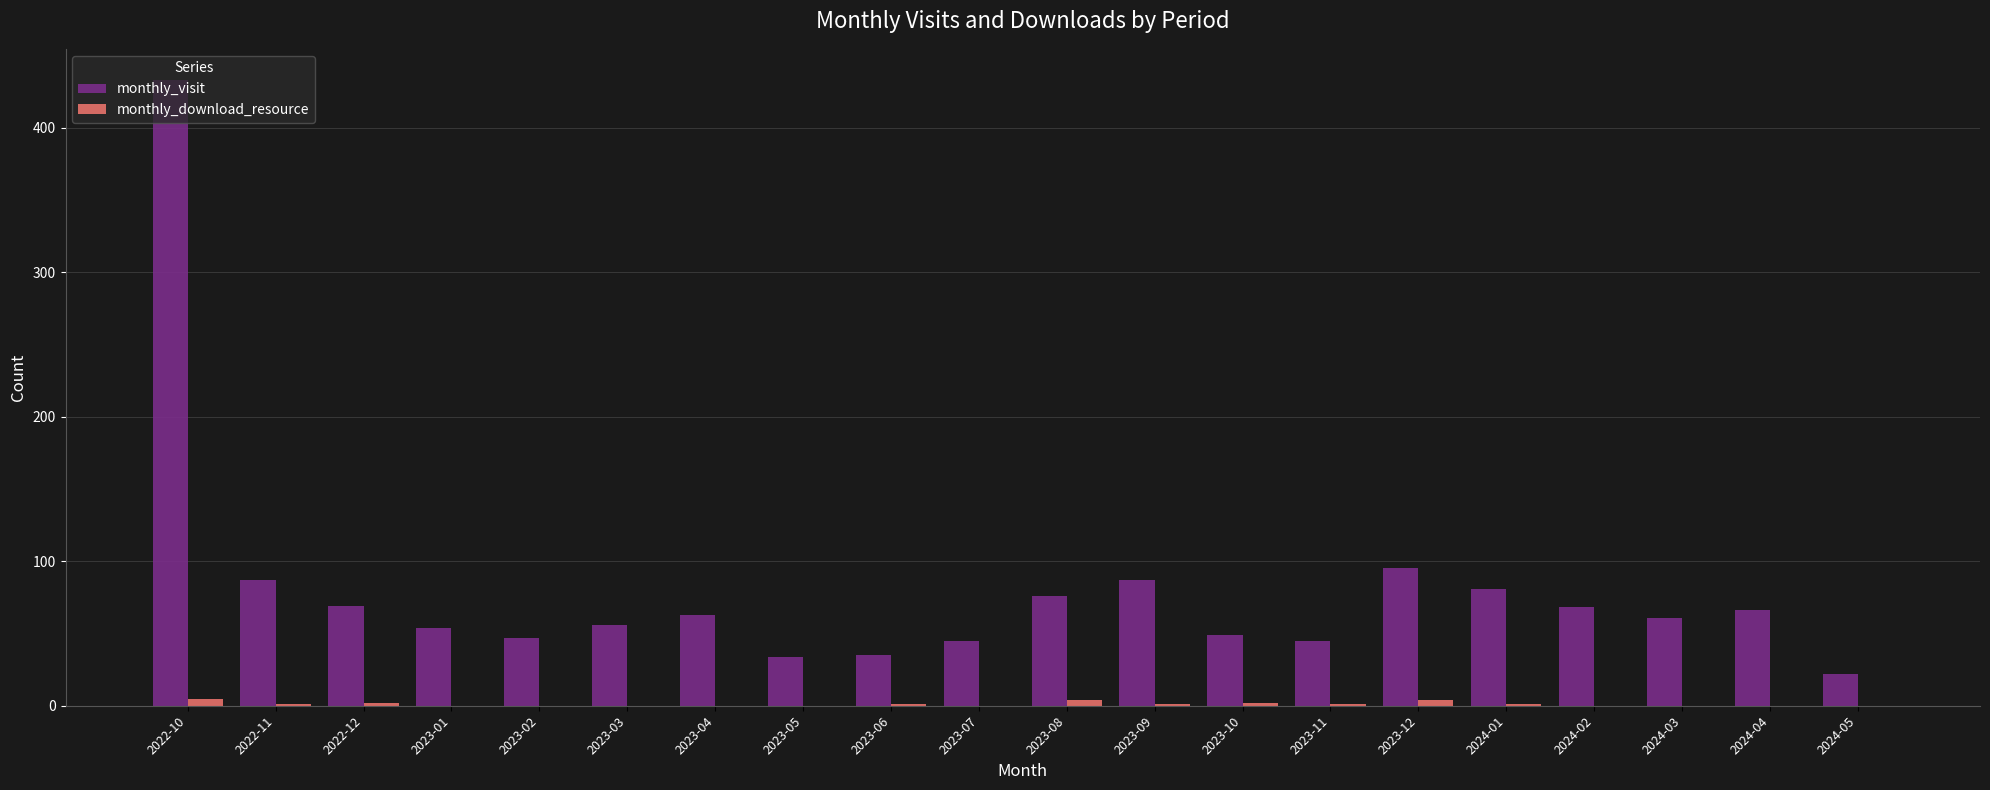

Between 2024-02 and 2024-05, which series saw the biggest shift?

monthly_visit